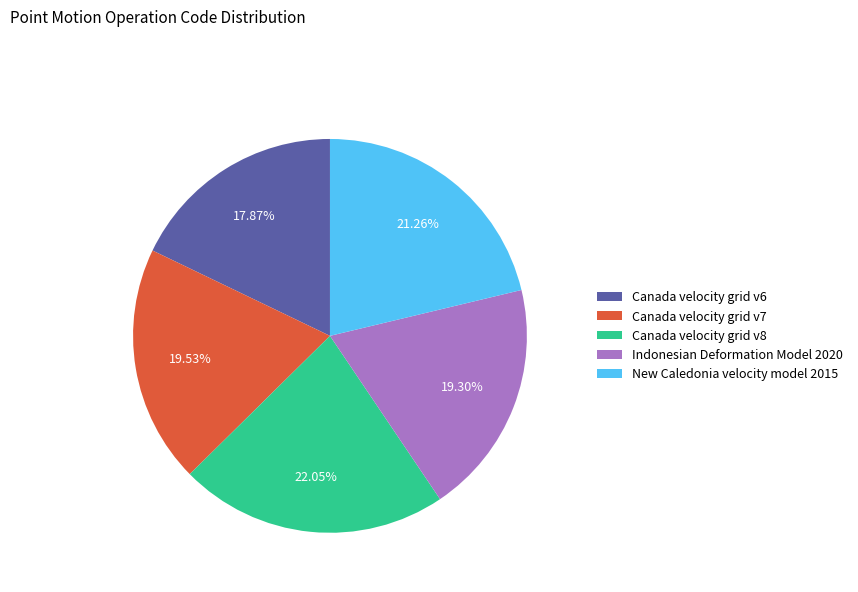

To the nearest percent, what is the difference between the Indonesian Deformation Model 2020 and Canada velocity grid v6 slice percentages?

1%